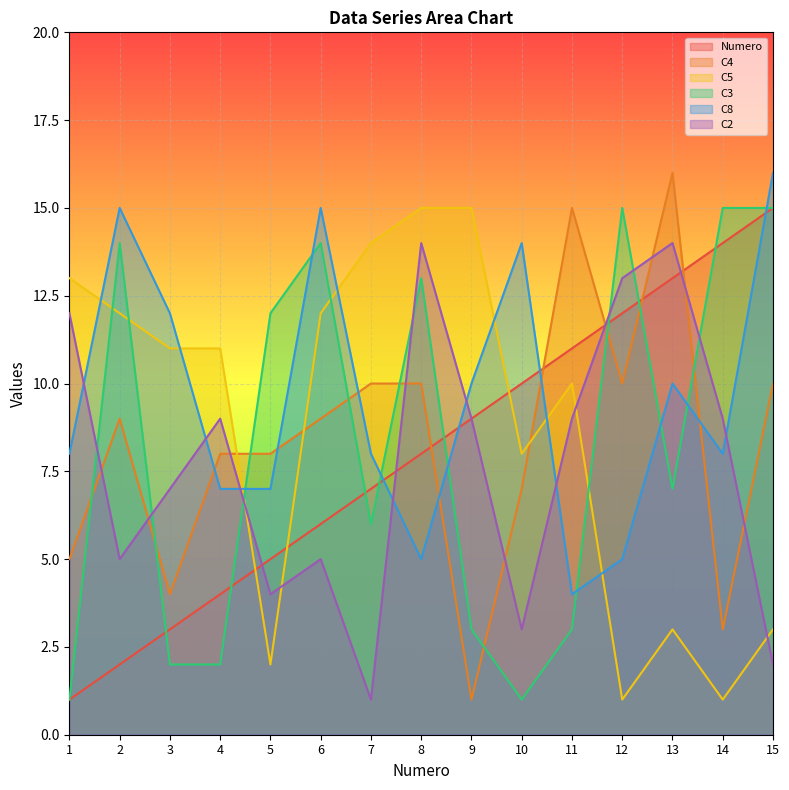

Which series changed the most between 7 and 8?

C2